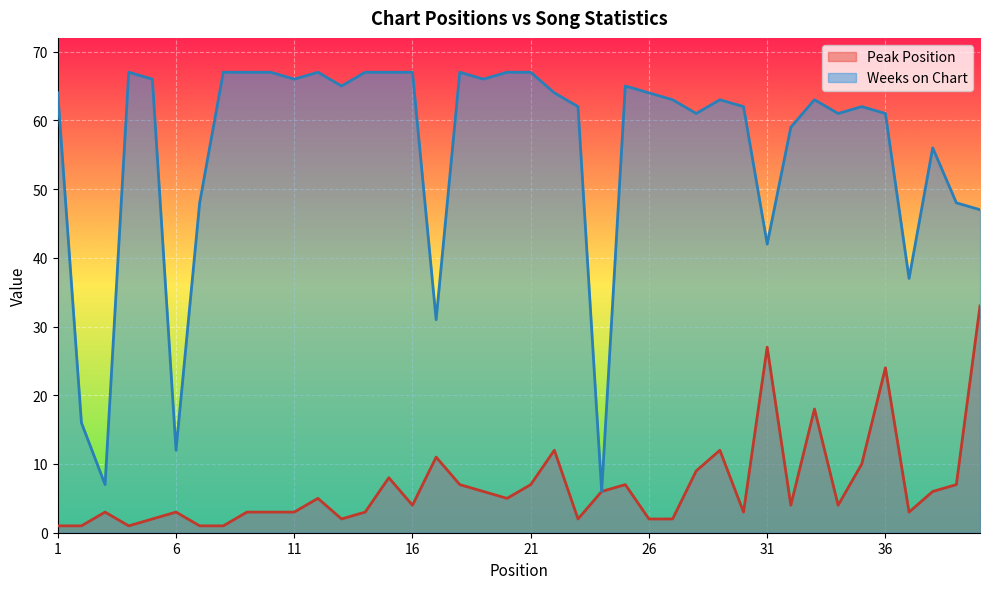

What is the maximum value for Peak Position?

33